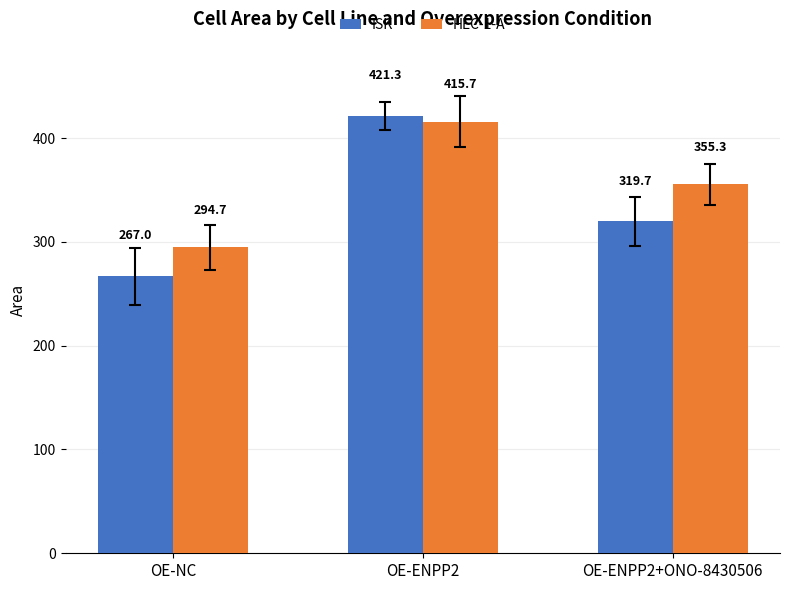

What is the sum of the HEC-1-A values at OE-ENPP2+ONO-8430506 and OE-ENPP2?

771.0